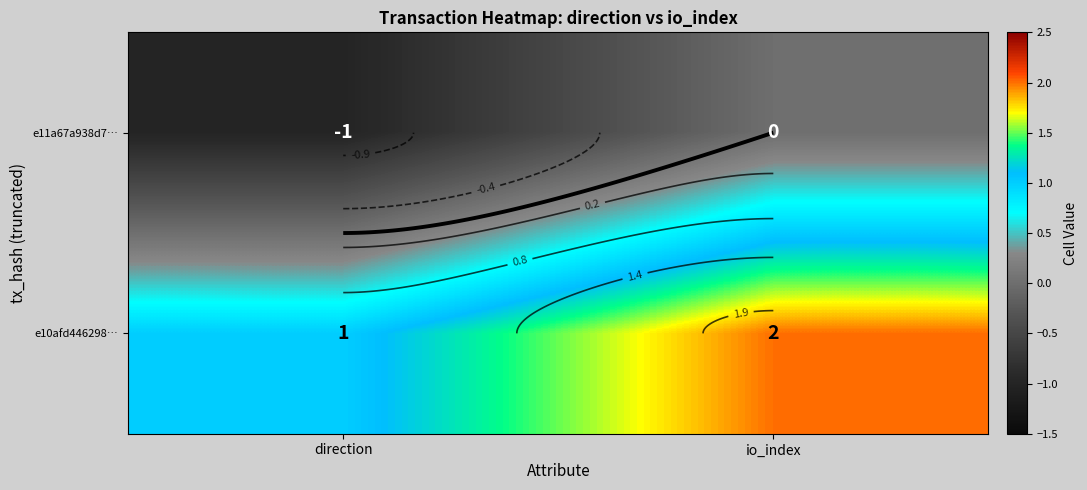

What is the total value across all series at io_index?

2